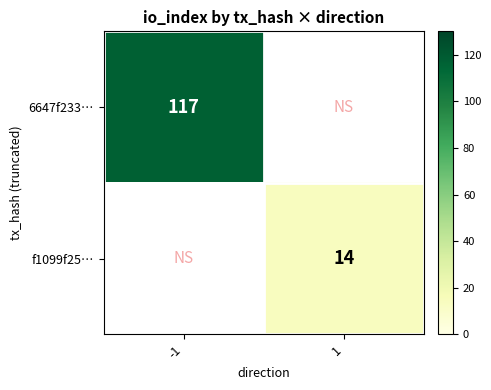

True or false: f1099f25… has a value of 14 at 1.

True